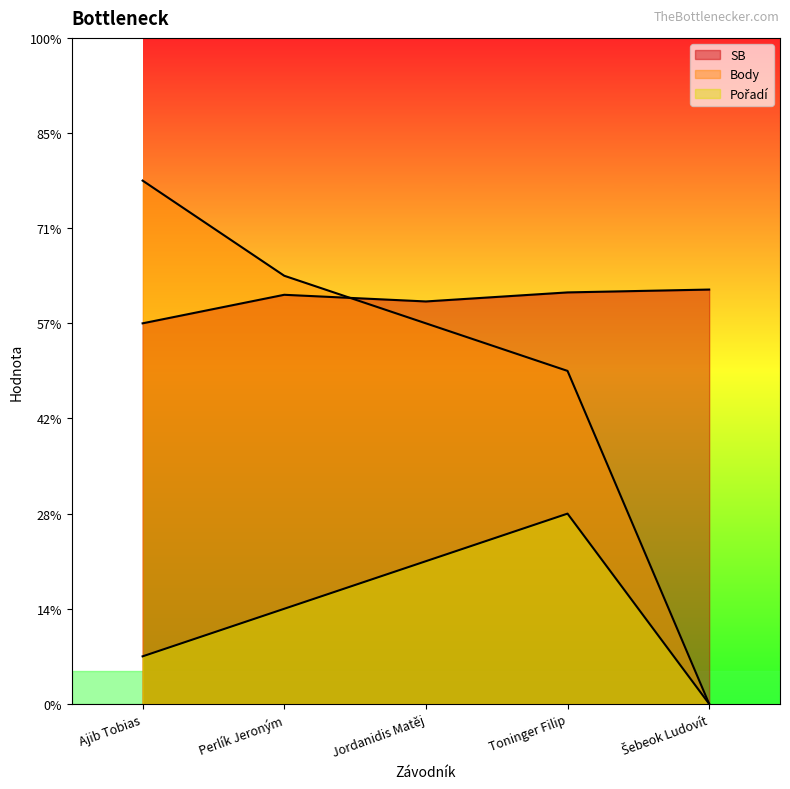

How many values in Pořadí are above zero?

4